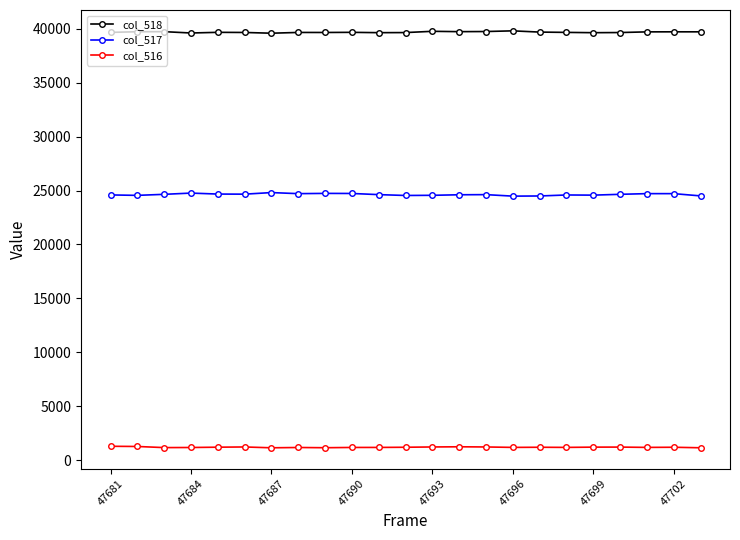

Which series has the largest total across all categories?

col_518